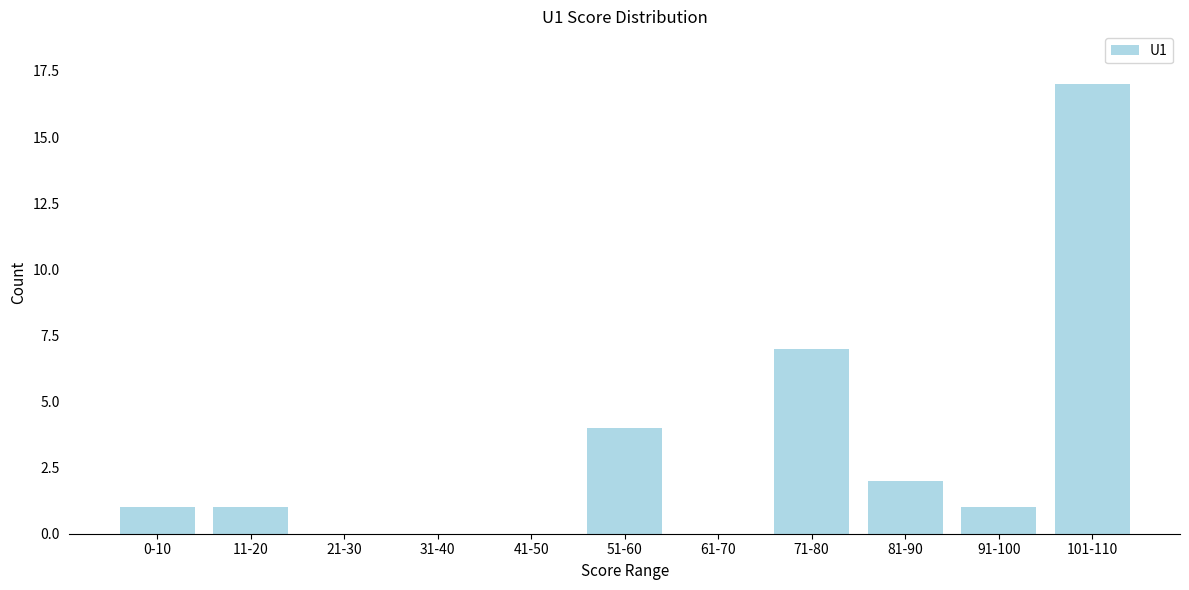

Reading left to right, extract all data points from this chart.

0-10=1	11-20=1	21-30=0	31-40=0	41-50=0	51-60=4	61-70=0	71-80=7	81-90=2	91-100=1	101-110=17